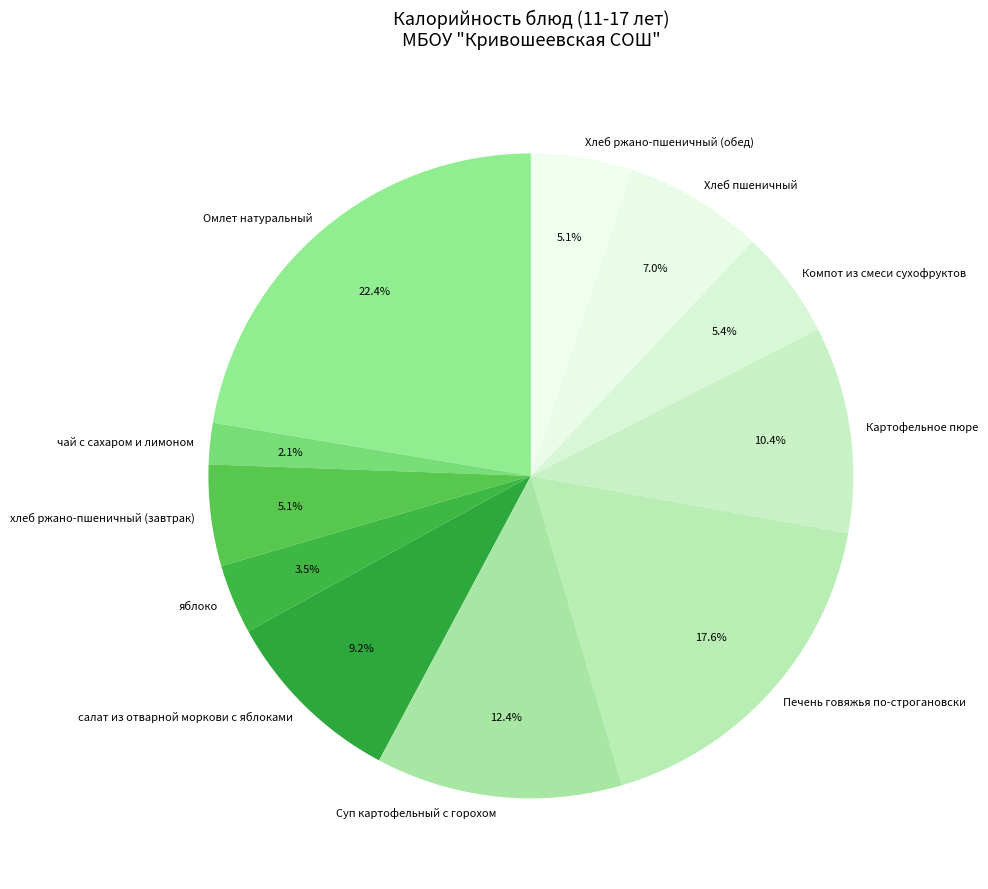

The Хлеб ржано-пшеничный (обед) slice represents 1% of the pie. True or false?

False